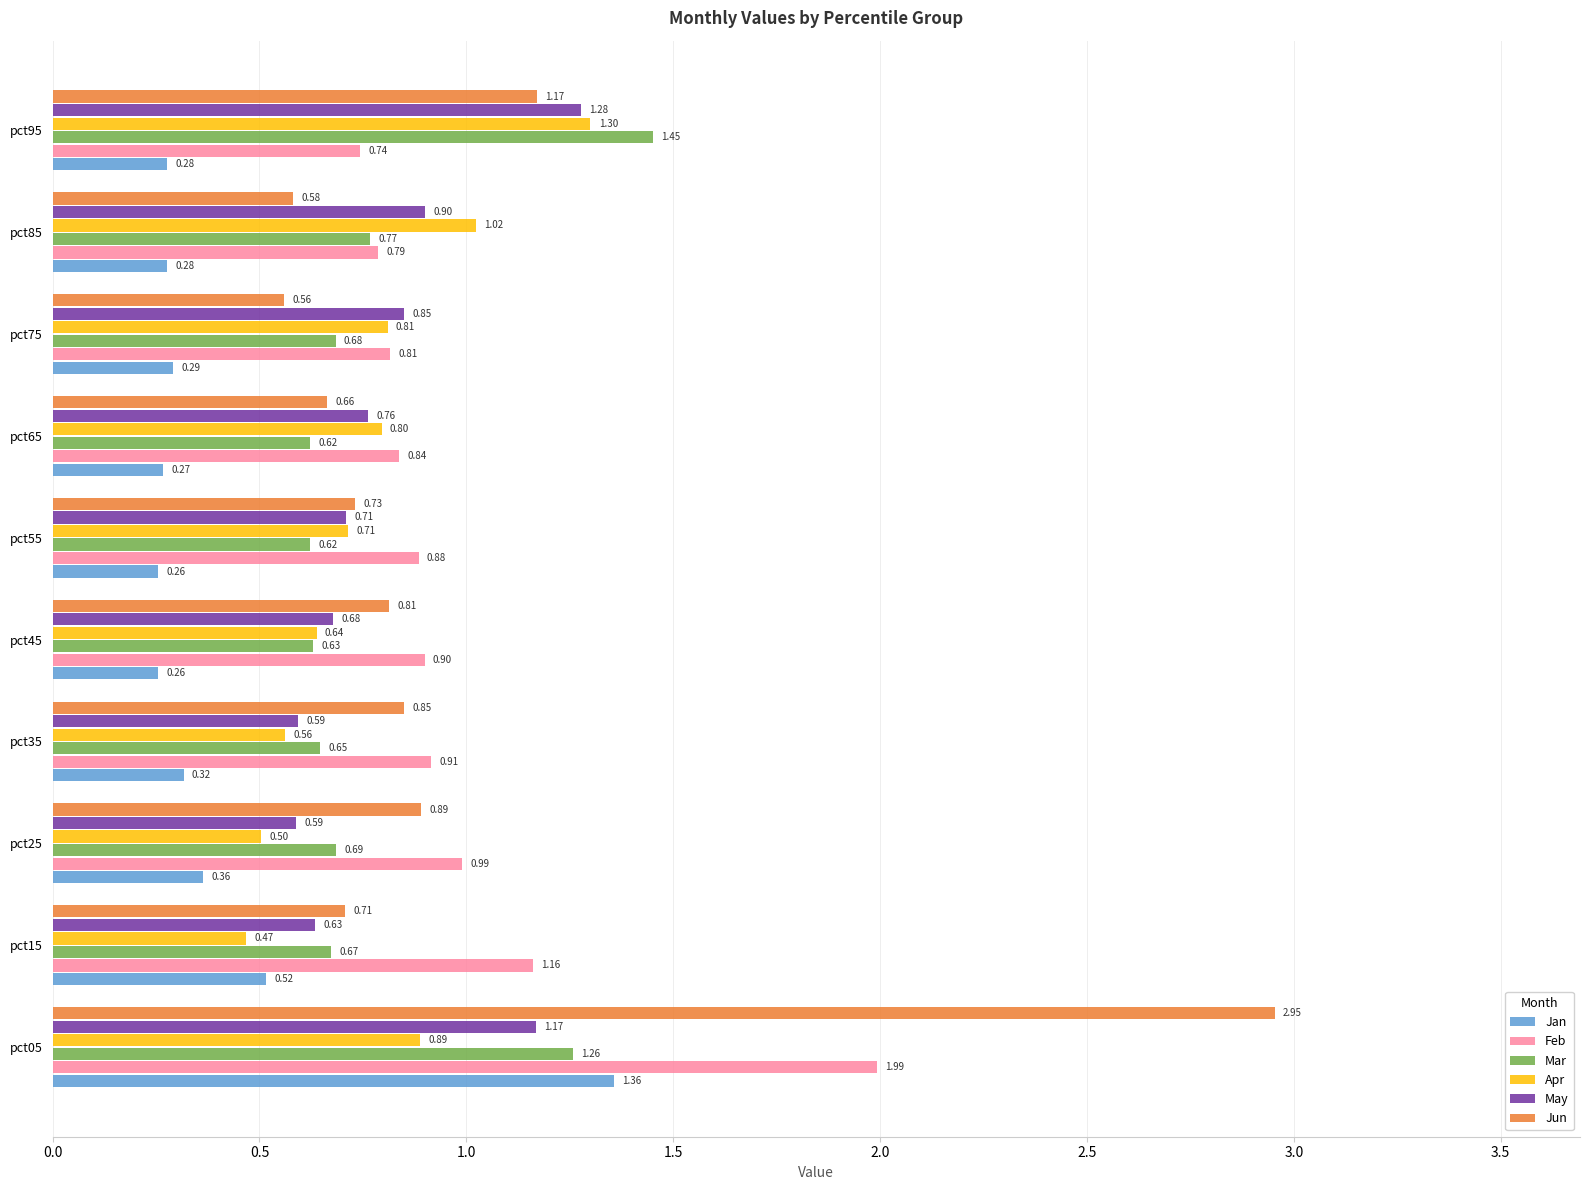

Which series has the widest spread of values?

Jun